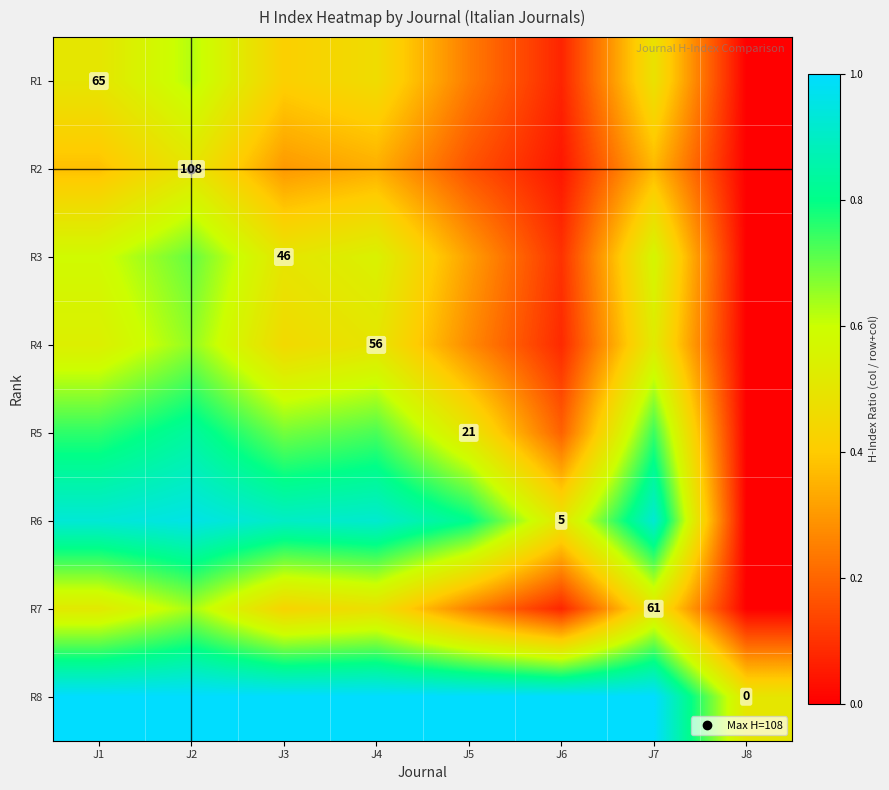

What is the sum of all R7 values?

2.9